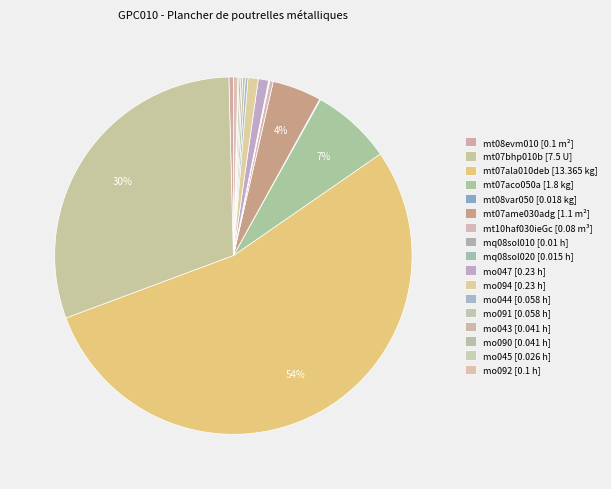

The mt07aco050a [1.8 kg] slice represents 7% of the pie. True or false?

True